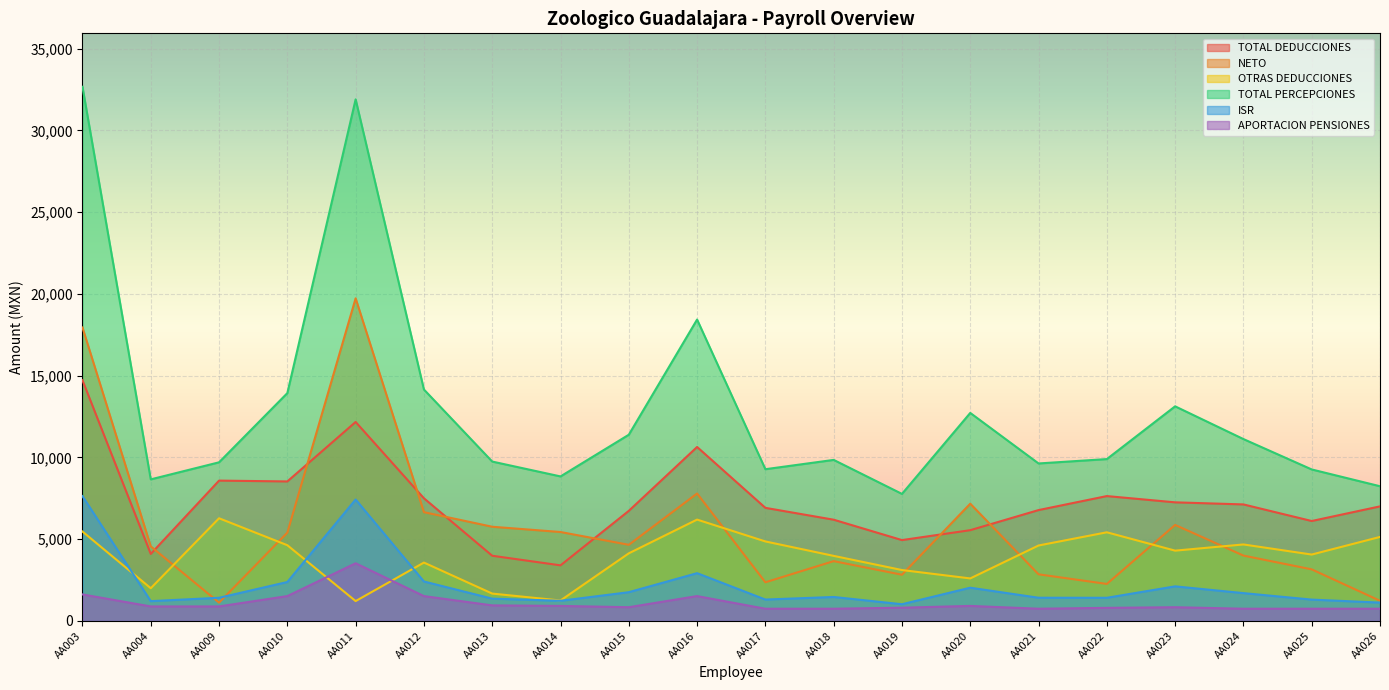

Where does the ISR series first go above 1465?

AA003